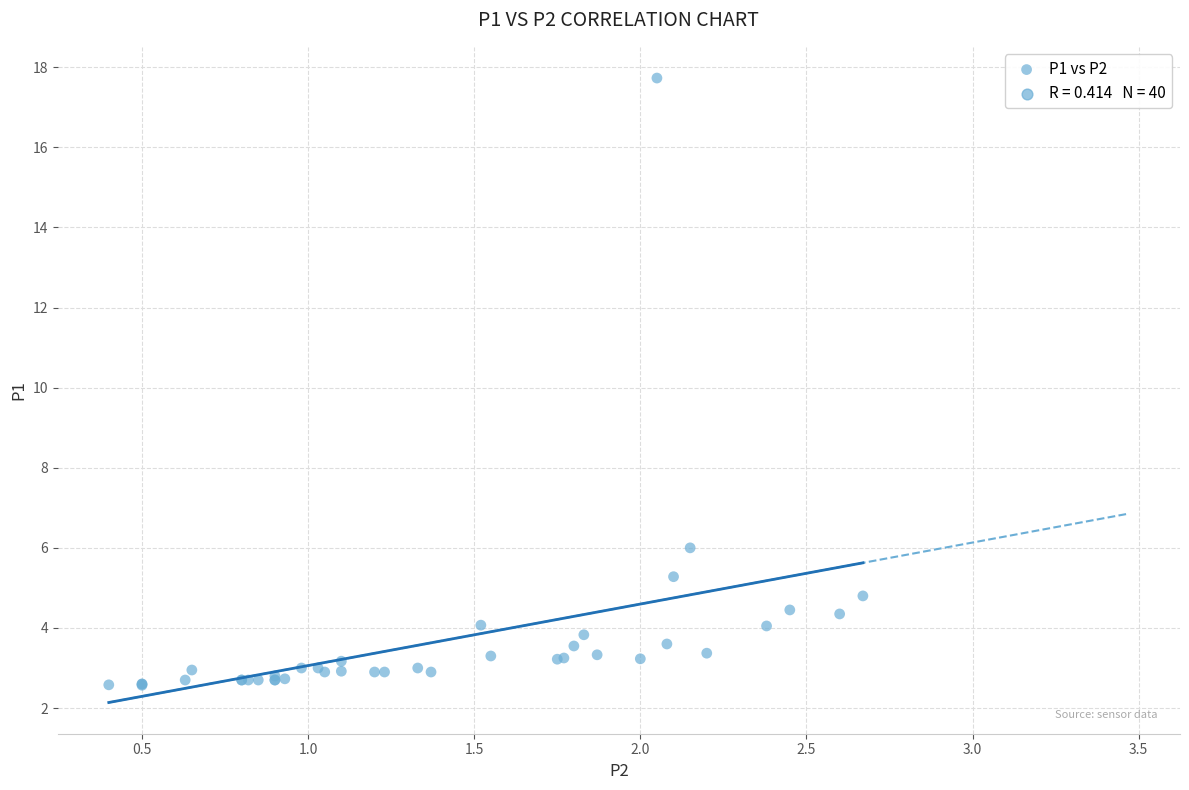

What Y value in the scatter plot is closest to 10?

6.0